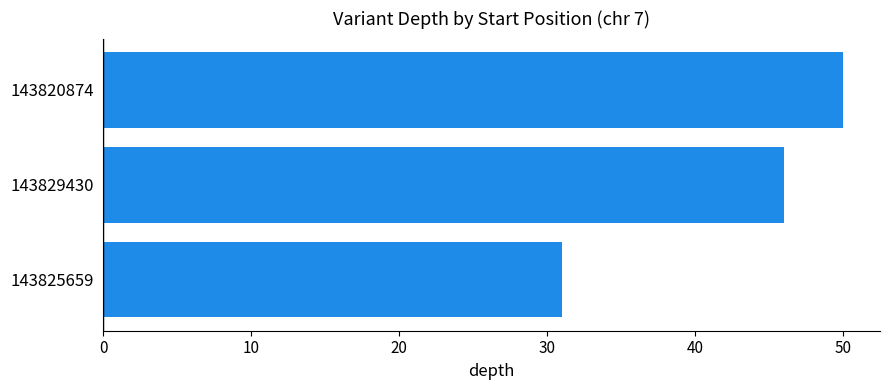

How many values are below 46?

1